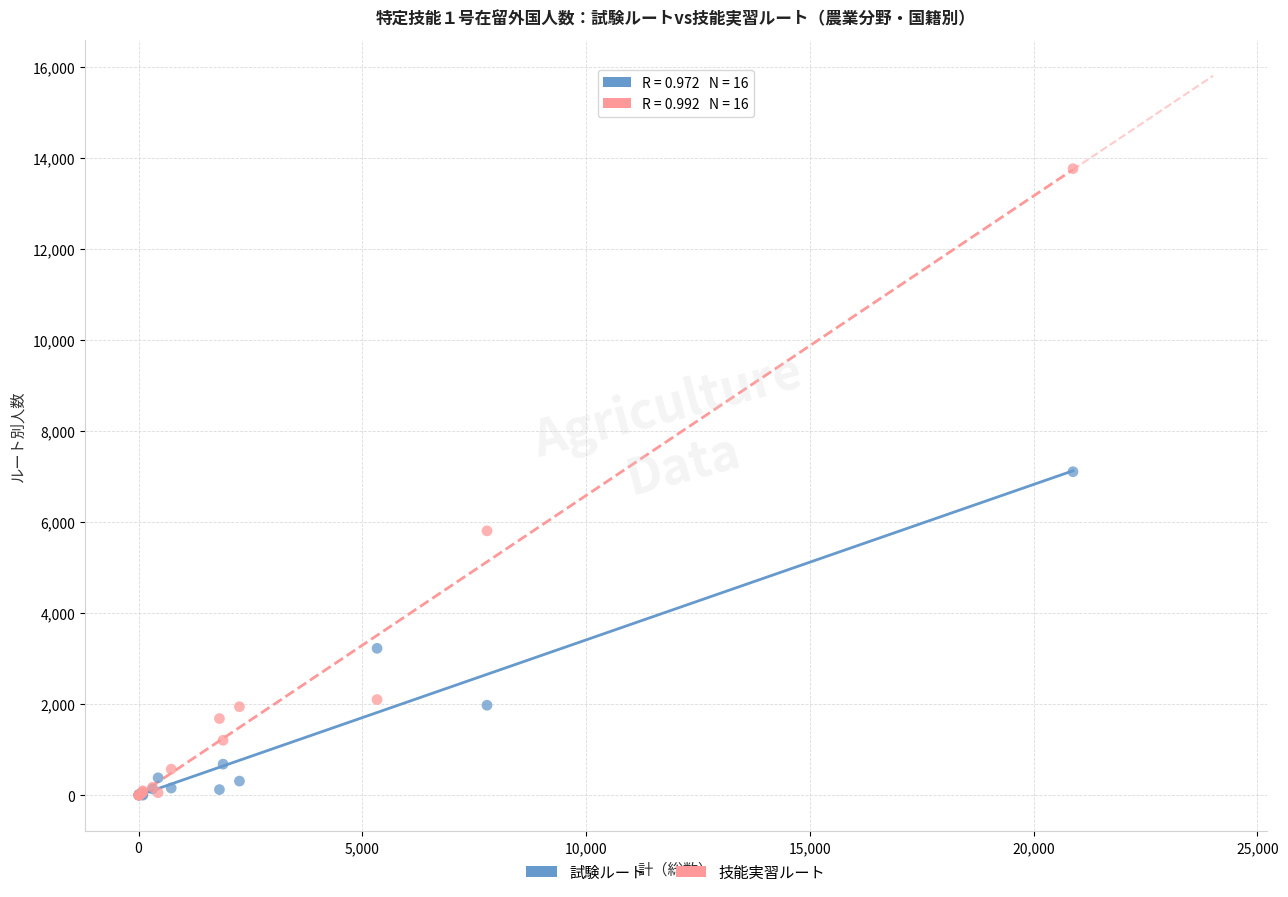

Across all series, what Y value is closest to 6886?

7110